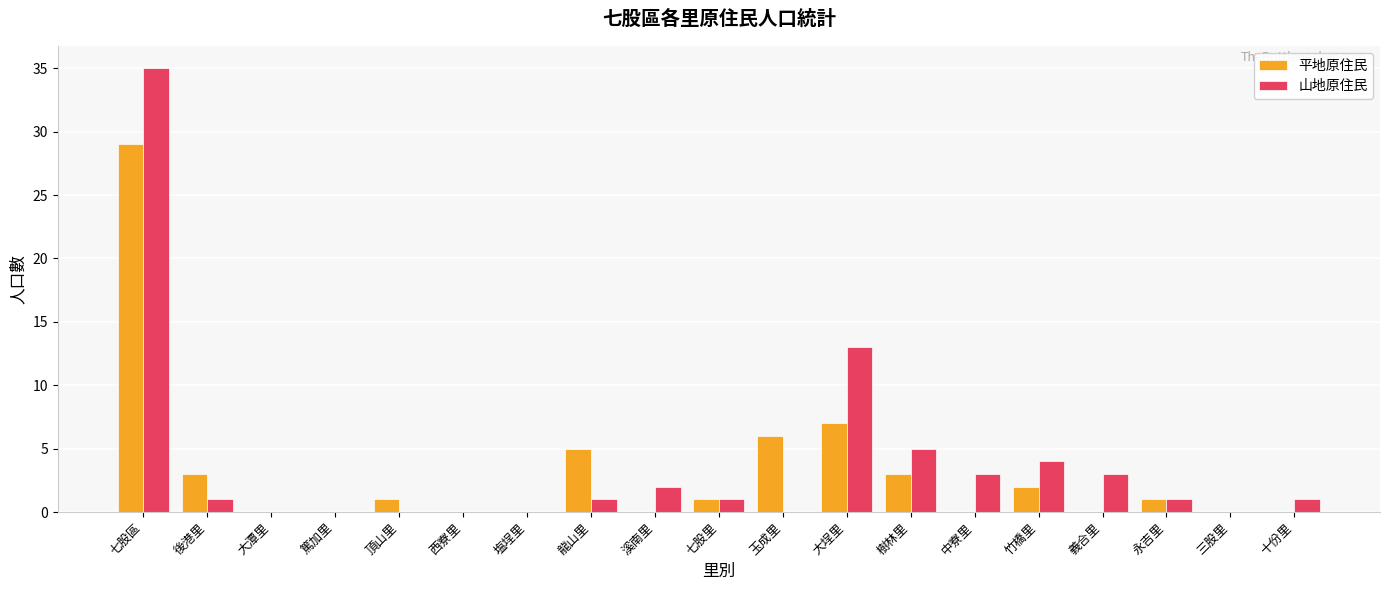

Which series changed the most between 後港里 and 塩埕里?

平地原住民